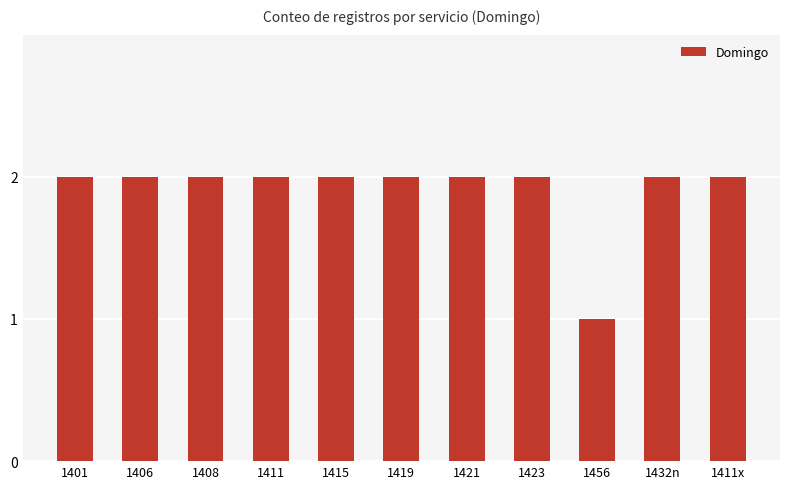

Approximately how many times larger is the value at 1432n compared to 1411?

1.0